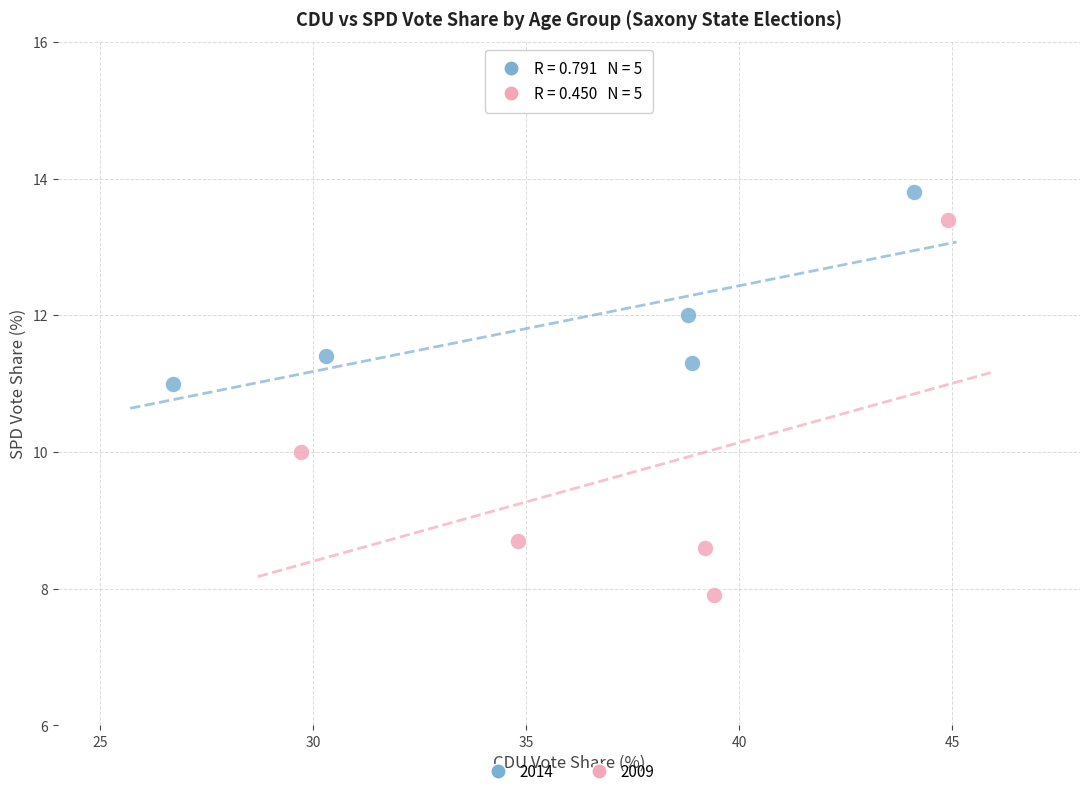

What are all the series names shown in the legend?

2014, 2009